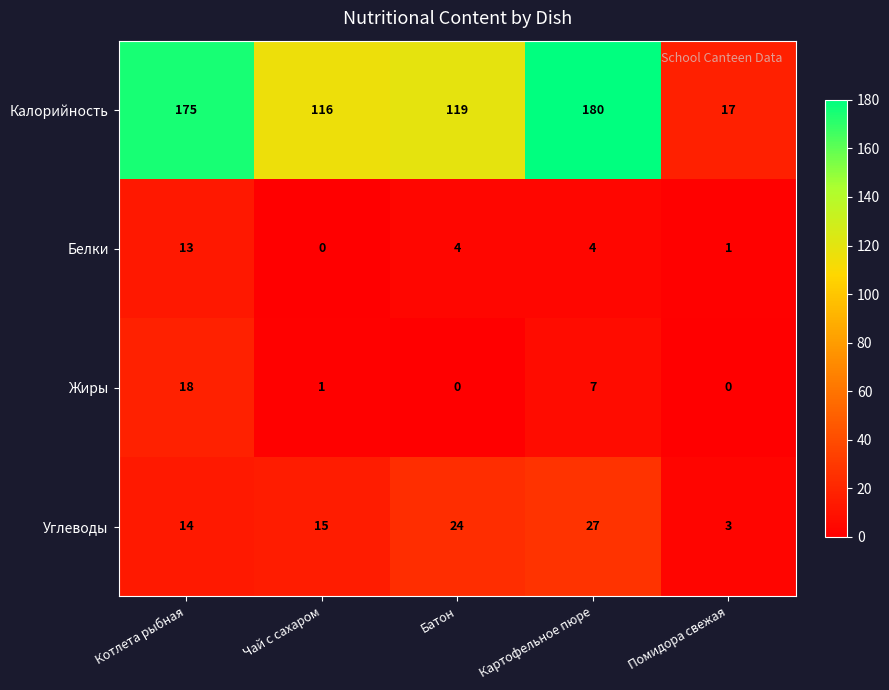

The value of Белки at Помидора свежая is 1. True or false?

True